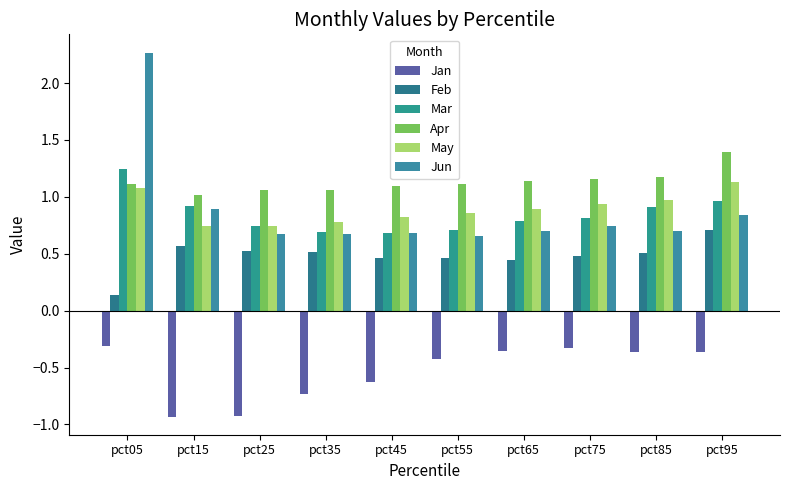

The value of Apr at pct75 is 1.2. True or false?

True